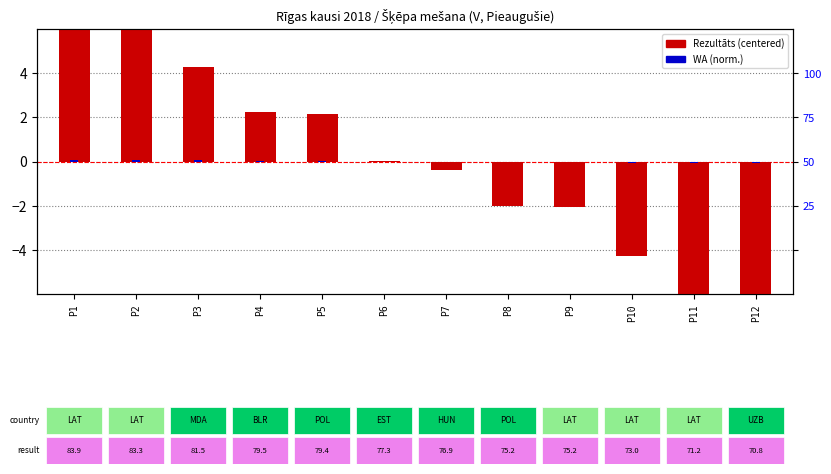

How many positive values does the Rezultāts (centered) series have?

6